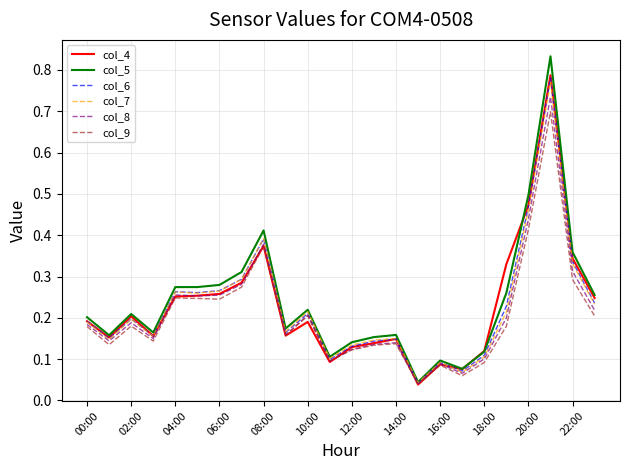

Which series has the widest spread of values?

col_5